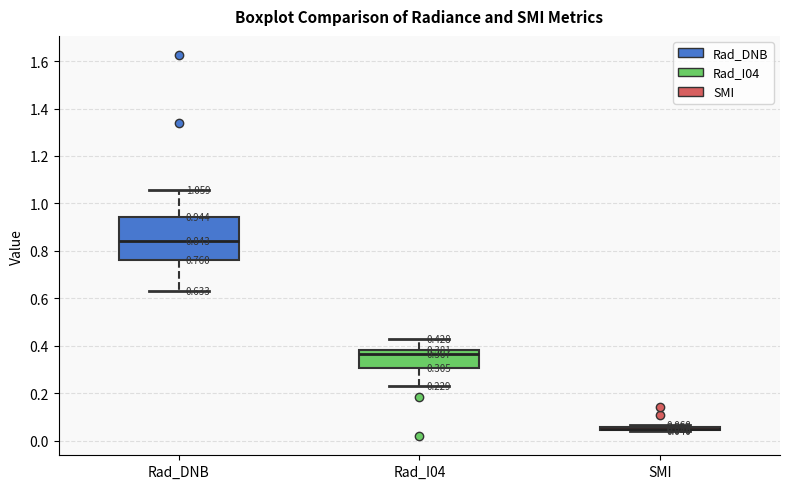

Which box is the tallest, from its lower edge to its upper edge?

Rad_DNB